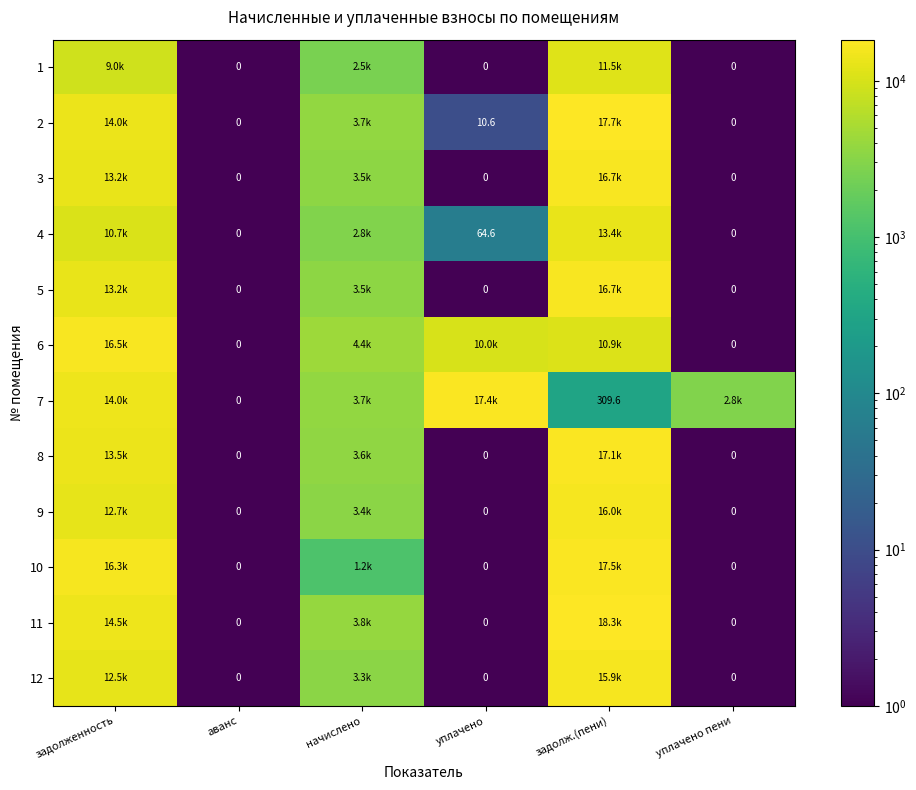

What is the sum of all 2 values?

35342.7